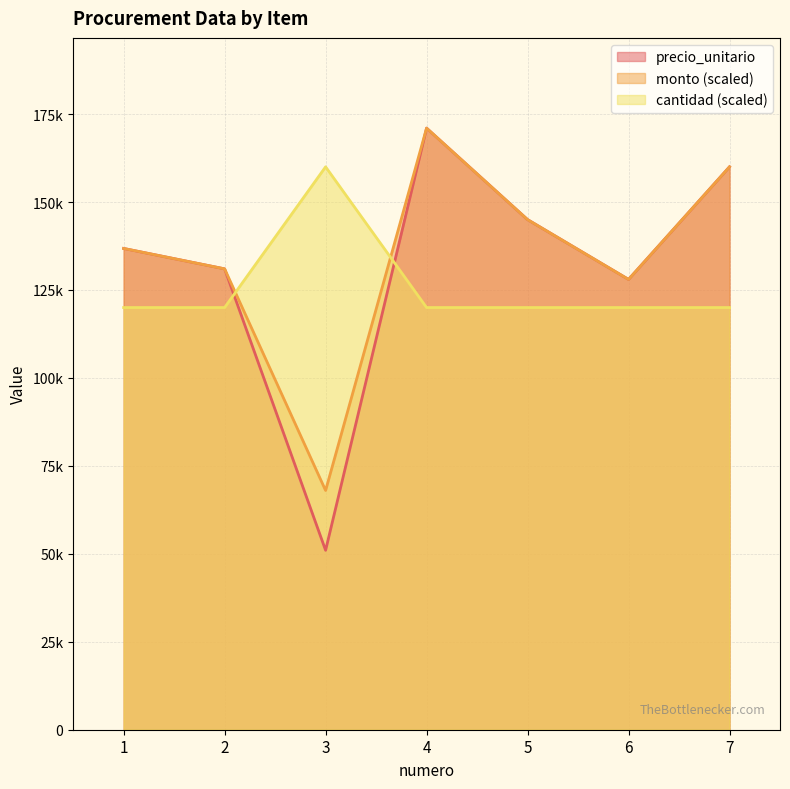

What are all the series names shown in the legend?

precio_unitario line, monto (scaled) line, cantidad (scaled) line